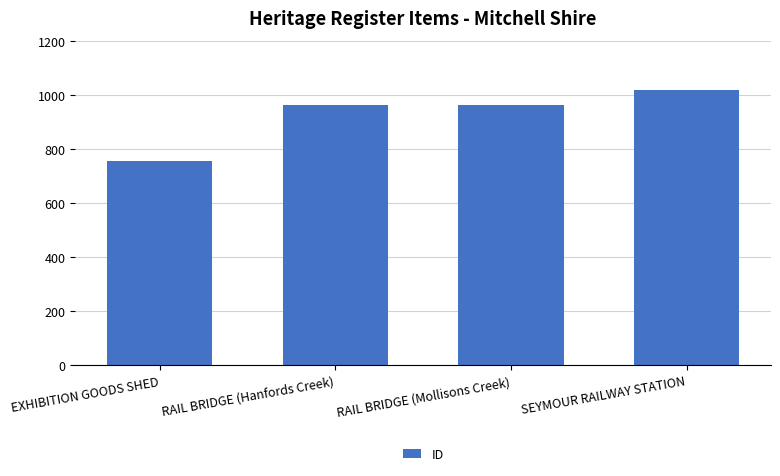

What is the label of the 4th bar from the left?

SEYMOUR RAILWAY STATION